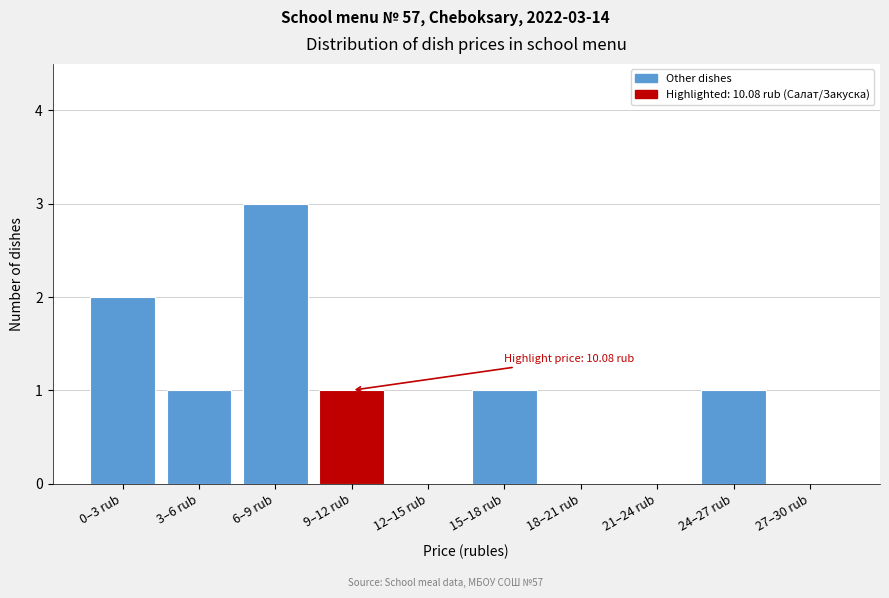

Reading left to right, list all the values displayed in this chart.

0–3 rub=2	3–6 rub=1	6–9 rub=3	9–12 rub=1	12–15 rub=0	15–18 rub=1	18–21 rub=0	21–24 rub=0	24–27 rub=1	27–30 rub=0